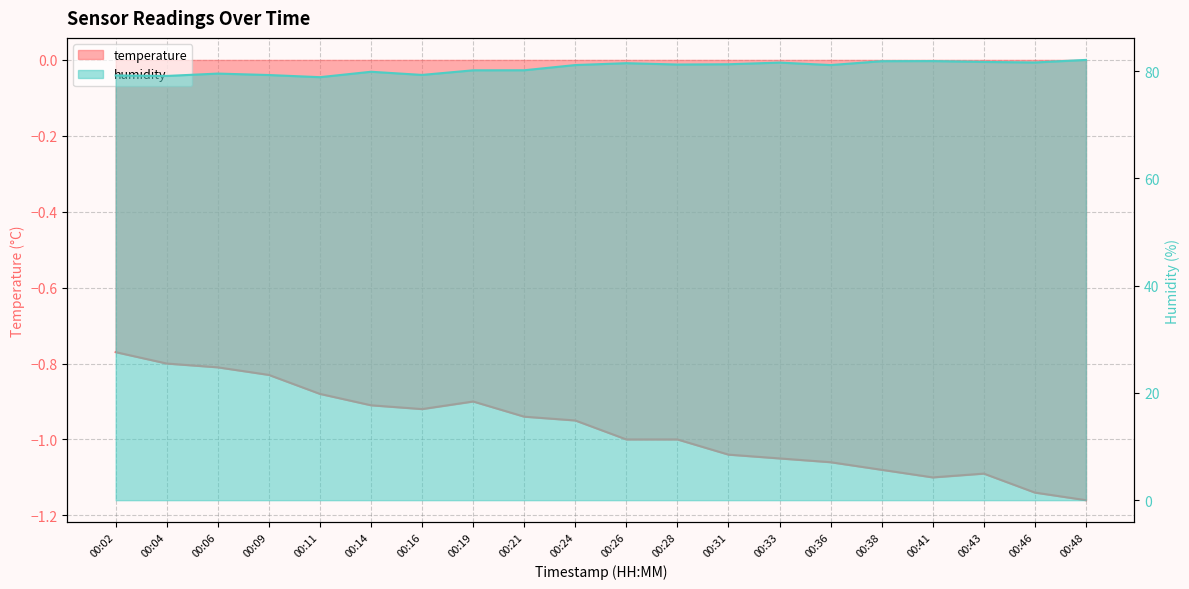

Reading left to right, extract all data points from this chart.

temperature: 00:02=-0.8	00:04=-0.8	00:06=-0.8	00:09=-0.8	00:11=-0.9	00:14=-0.9	00:16=-0.9	00:19=-0.9	00:21=-0.9	00:24=-0.9	00:26=-1.0	00:28=-1.0	00:31=-1.0	00:33=-1.1	00:36=-1.1	00:38=-1.1	00:41=-1.1	00:43=-1.1	00:46=-1.1	00:48=-1.2
humidity: 00:02=79.2	00:04=79.1	00:06=79.5	00:09=79.3	00:11=78.9	00:14=79.9	00:16=79.3	00:19=80.2	00:21=80.2	00:24=81.1	00:26=81.5	00:28=81.2	00:31=81.3	00:33=81.6	00:36=81.1	00:38=81.8	00:41=81.9	00:43=81.7	00:46=81.6	00:48=82.1